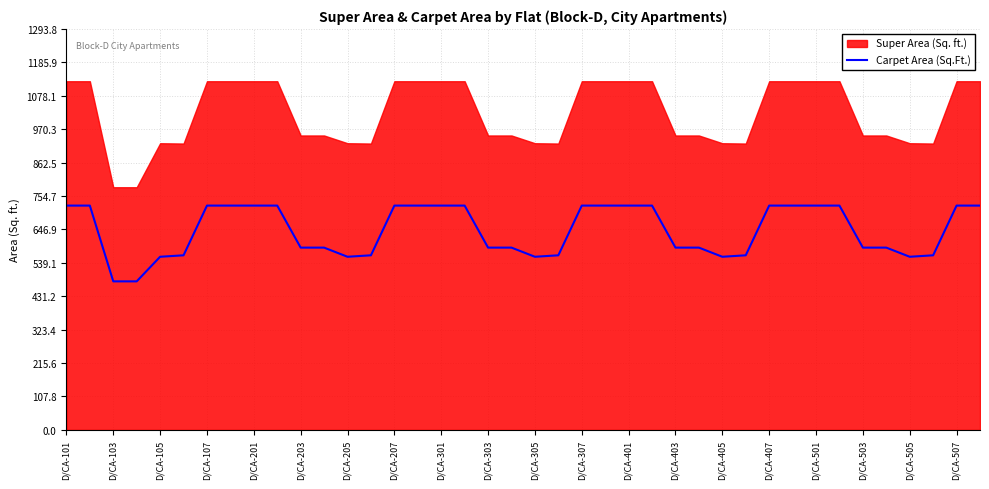

True or false: Carpet Area (Sq.Ft.) has a value of 249.9 at D/CA-401.

False